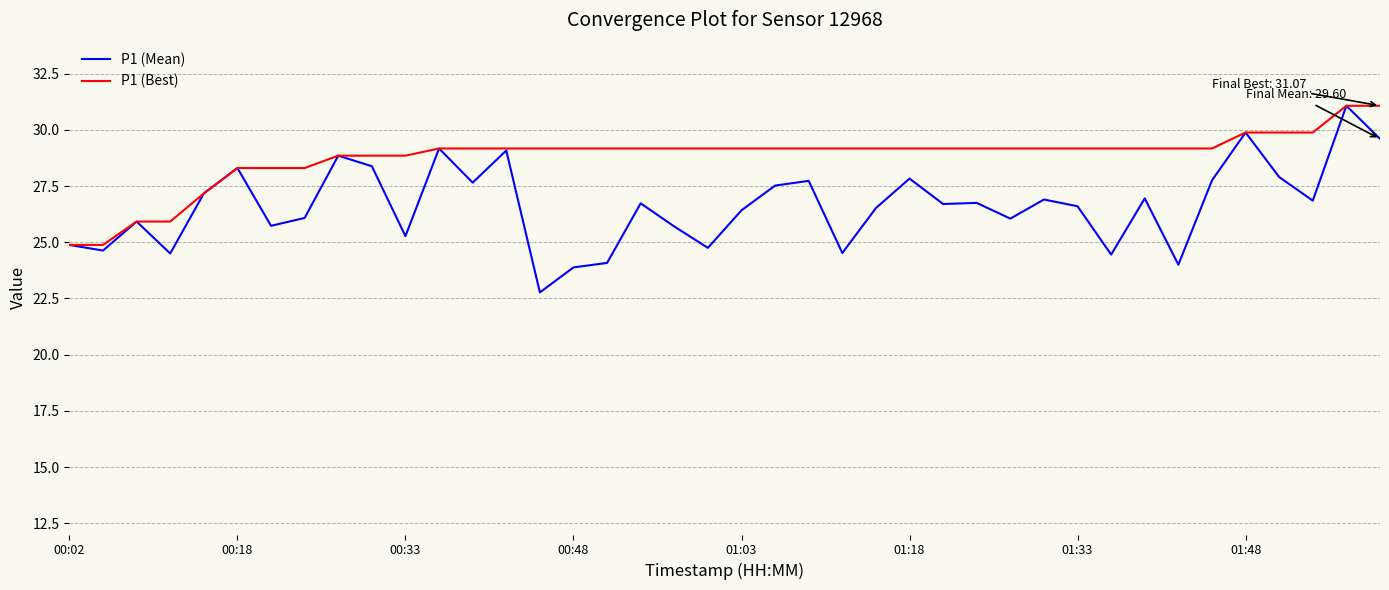

List the series in order of their overall mean, highest first.

P1 (Best), P1 (Mean)